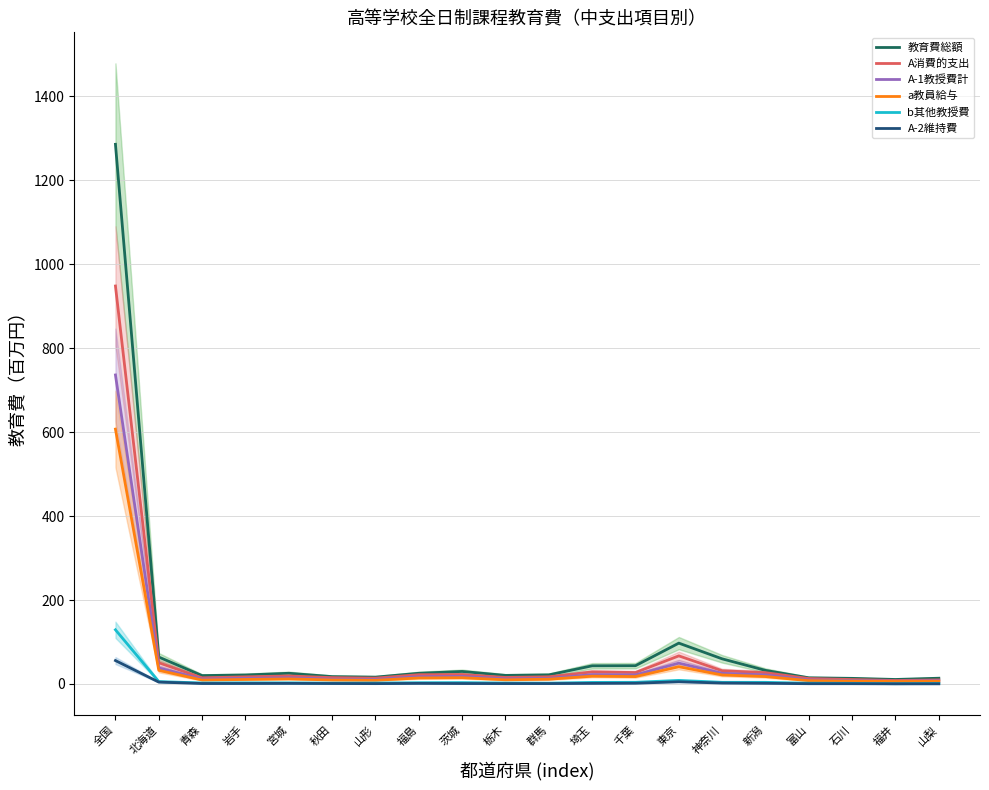

Which has a higher value, 北海道 or 新潟?

北海道